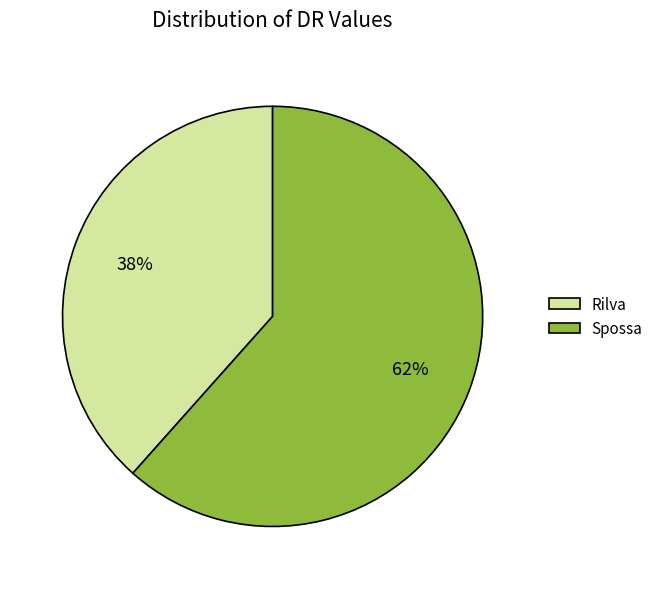

Which slice is the smallest?

Rilva